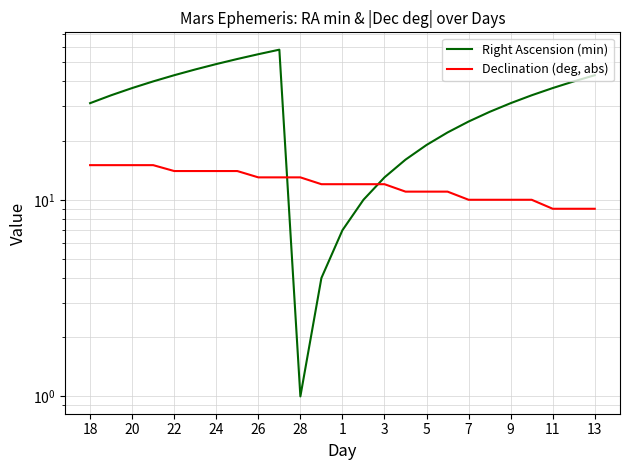

What is the value of the Right Ascension (min) point at the 4th from the left?

40